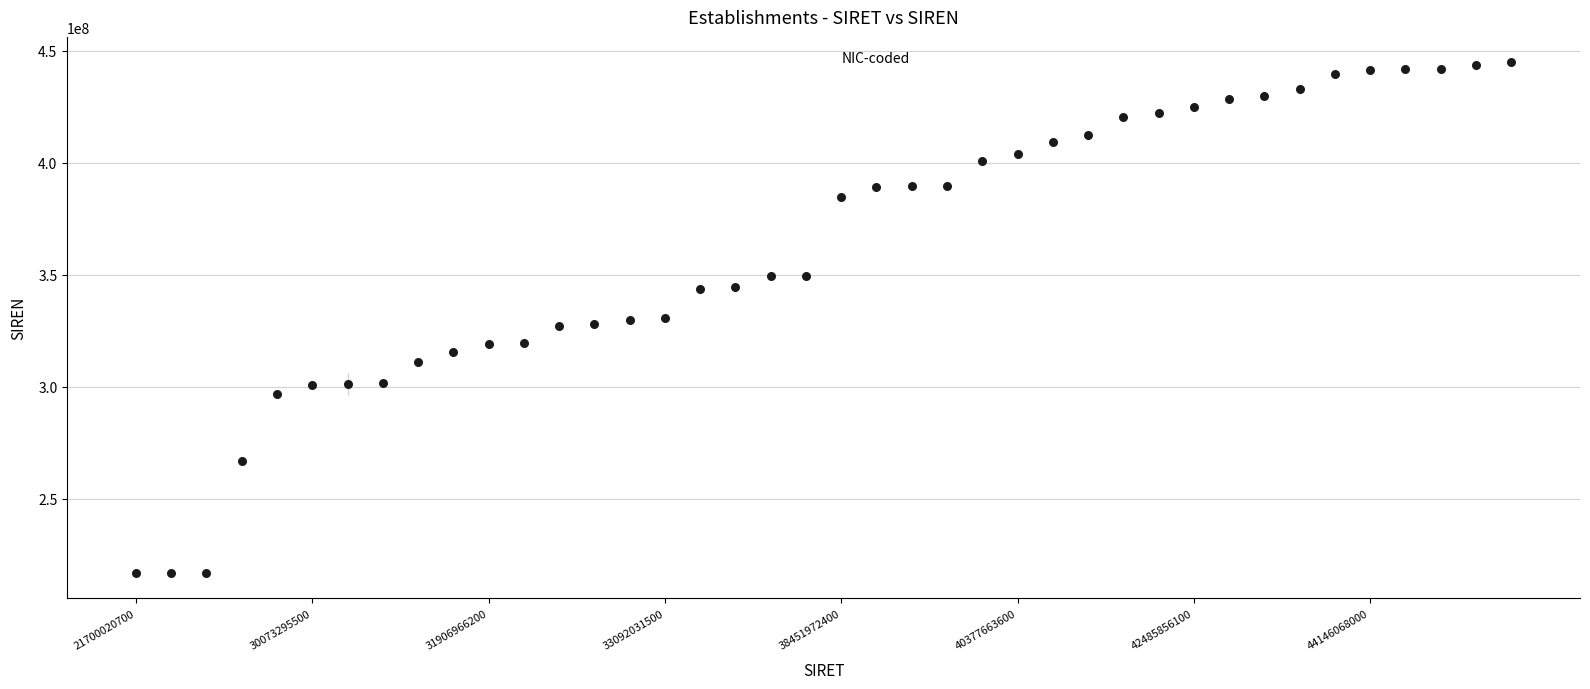

What is the range of Y values (max minus min)?

227761687